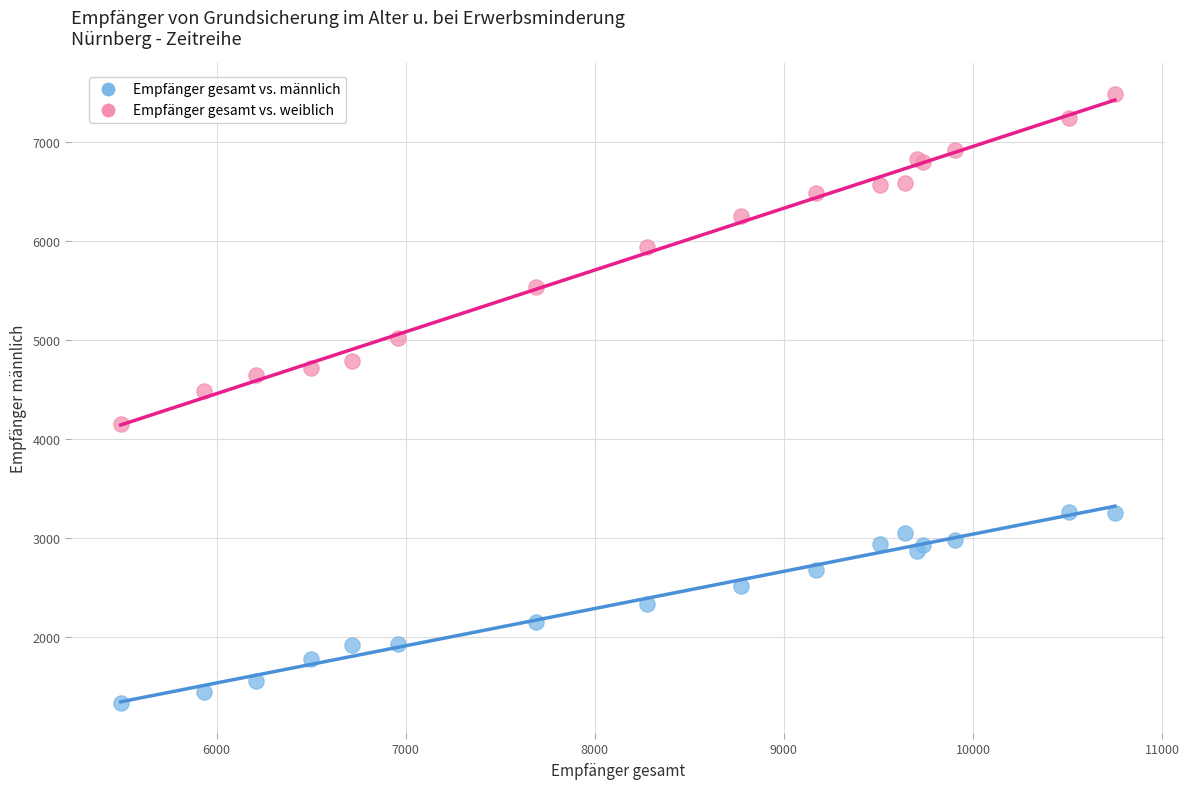

Which series reaches the minimum Y coordinate?

Empfänger gesamt vs. männlich